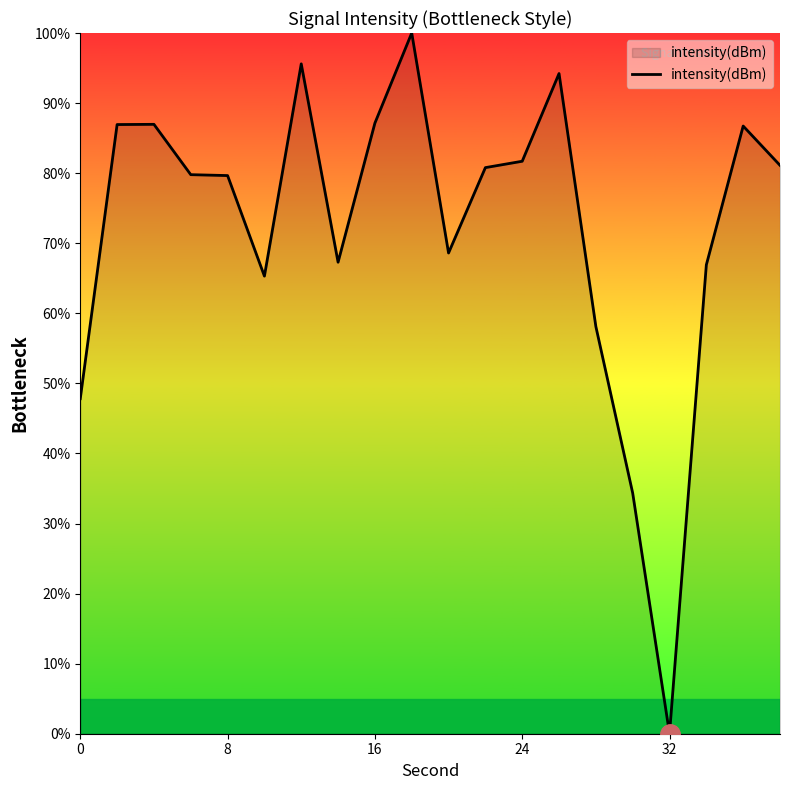

What is the difference between the maximum and minimum values?

100.0